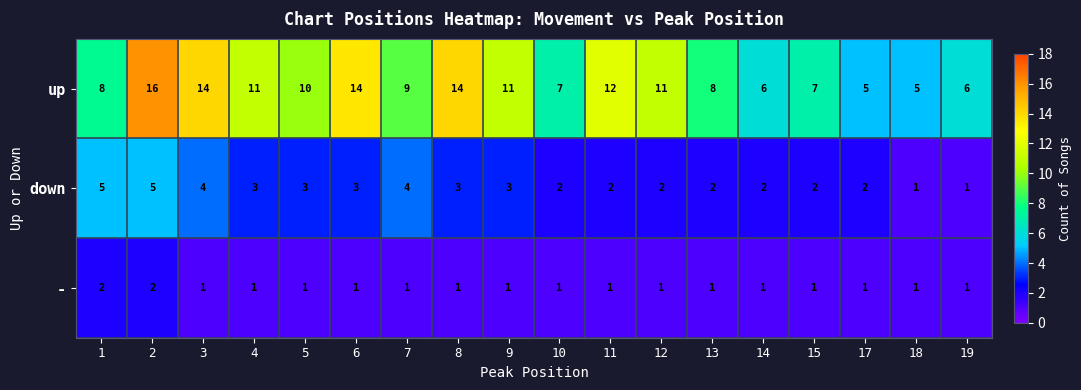

What is the sum of the - values at 2 and 9?

3